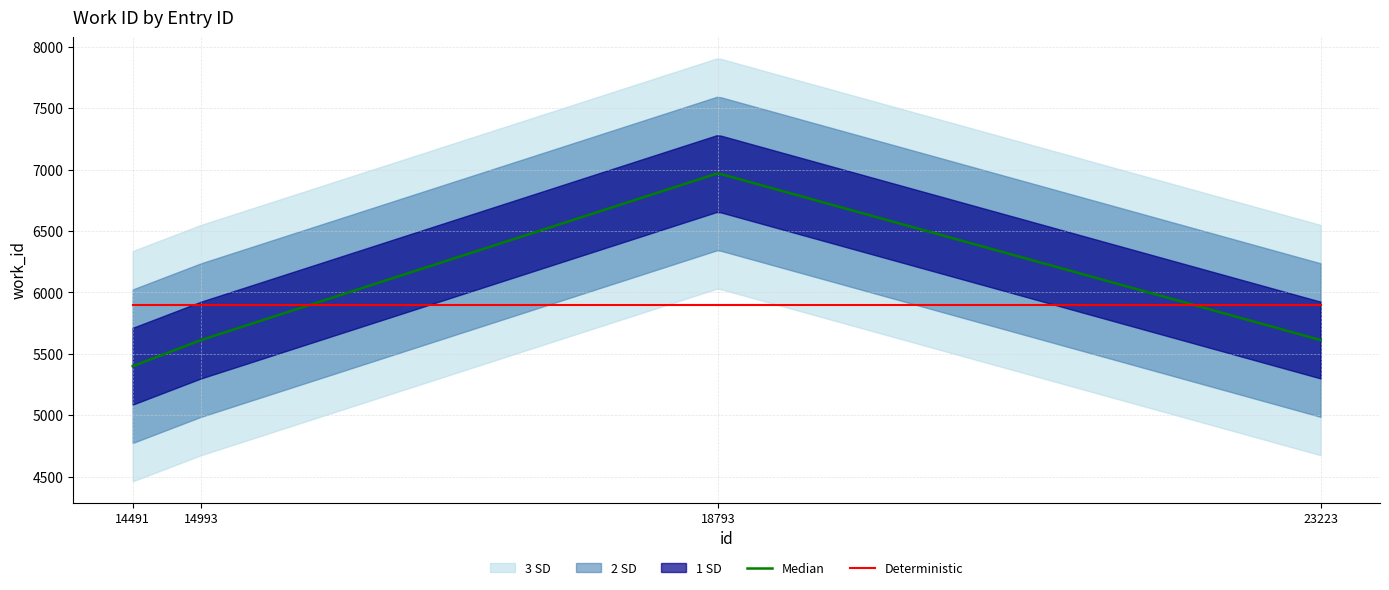

Which category has the lowest value across all series?

14491